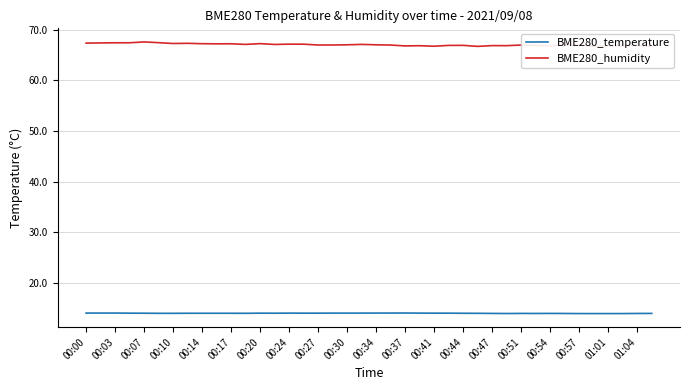

At how many categories does at least one series exceed 56?

40